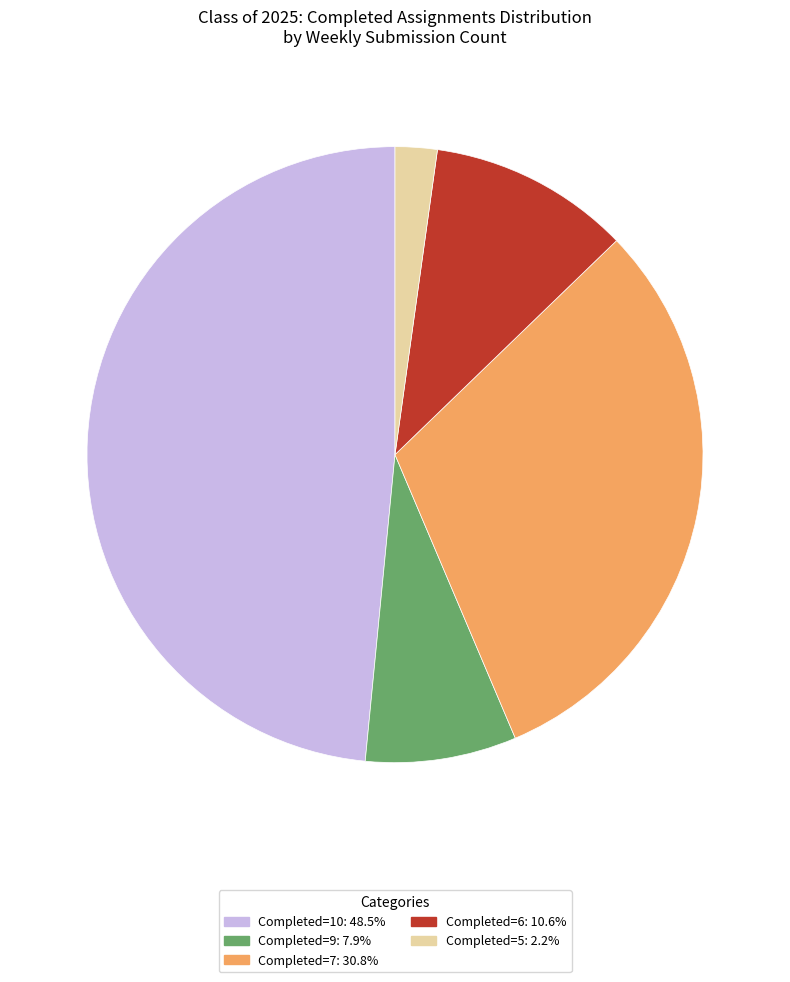

Does any single category account for the majority?

No